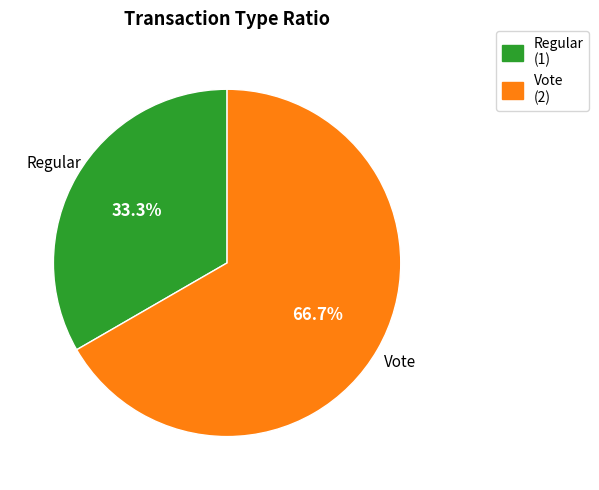

What is the largest slice in the pie chart?

Vote